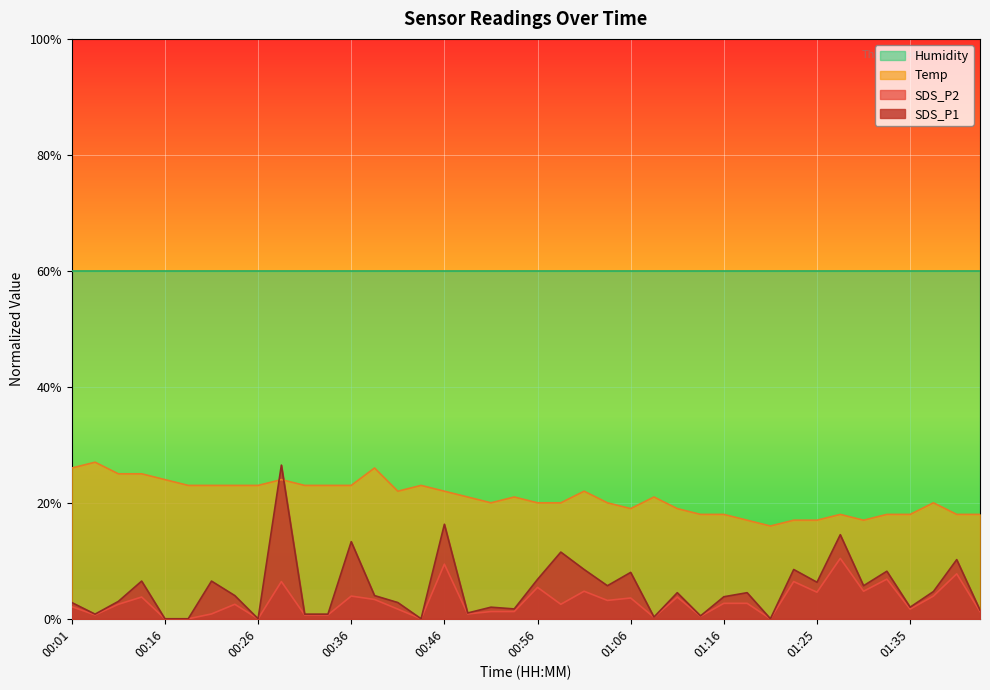

How many series are shown in this chart?

4